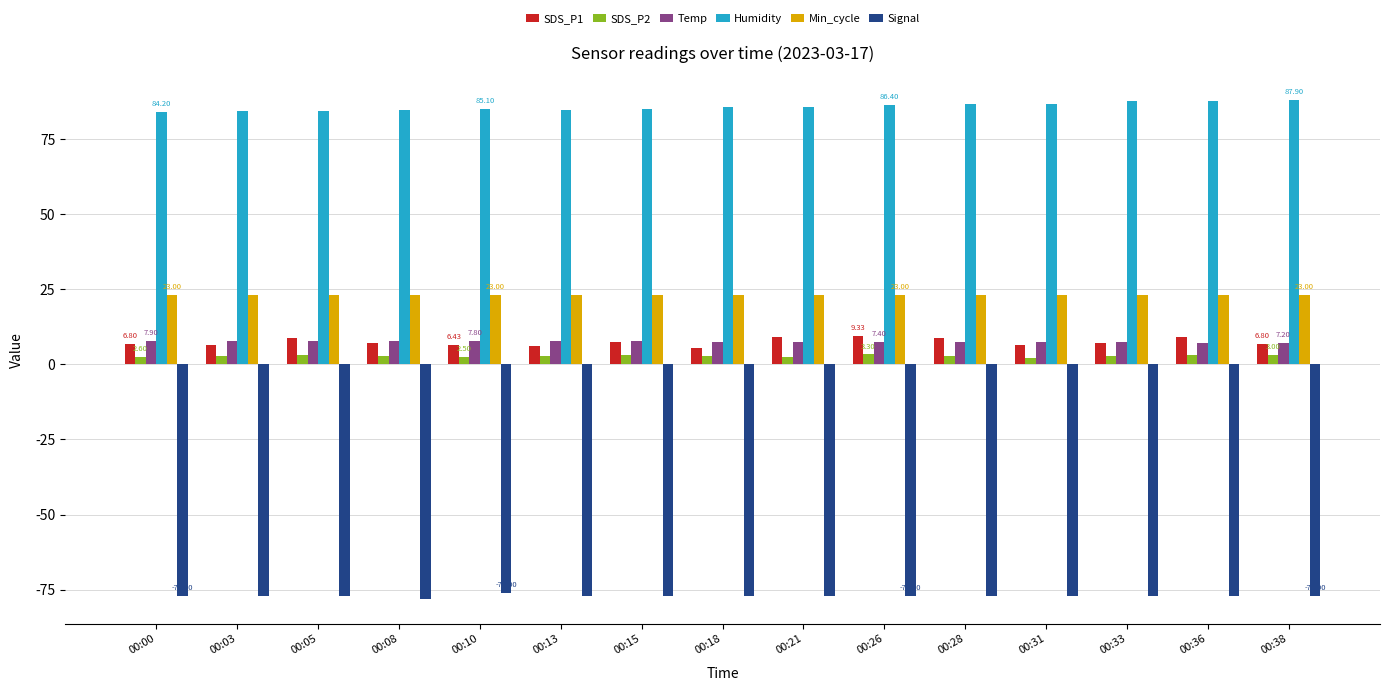

Read the Humidity value at 00:38.

87.9